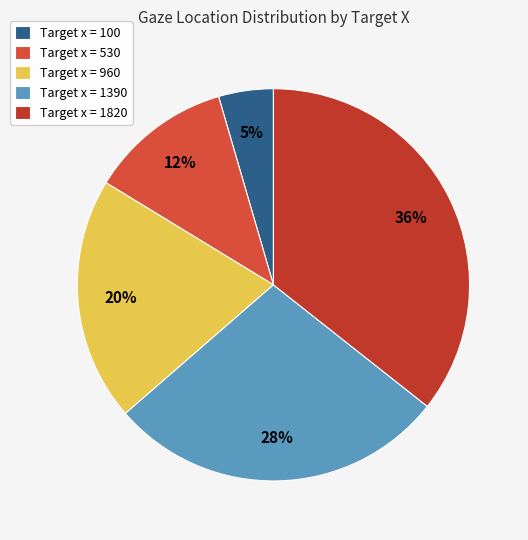

How many slices are in this pie chart?

5